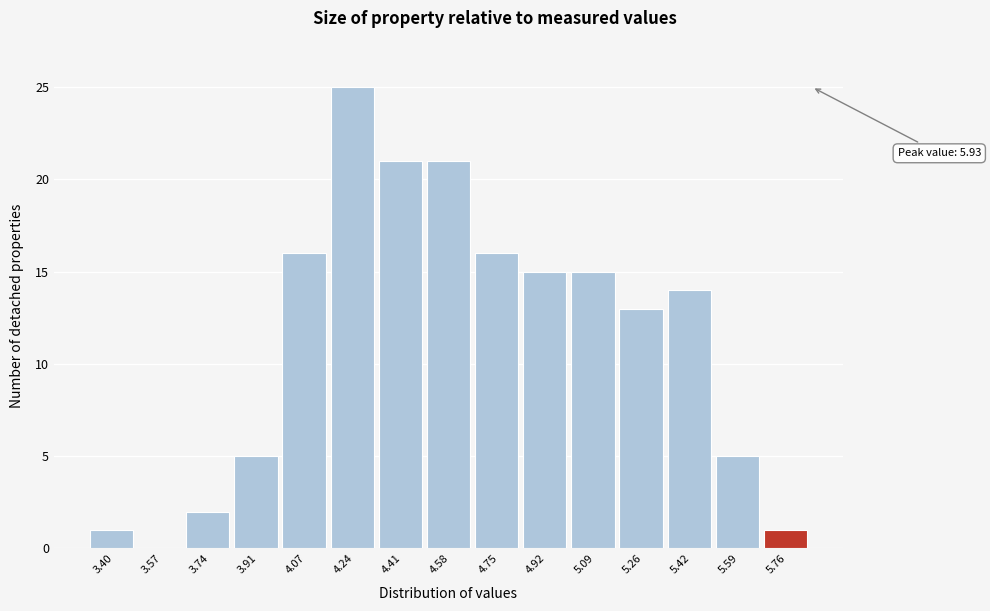

Reading left to right, what are all the values shown in this chart?

3.40=1	3.57=0	3.74=2	3.91=5	4.07=16	4.24=25	4.41=21	4.58=21	4.75=16	4.92=15	5.09=15	5.26=13	5.42=14	5.59=5	5.76=1